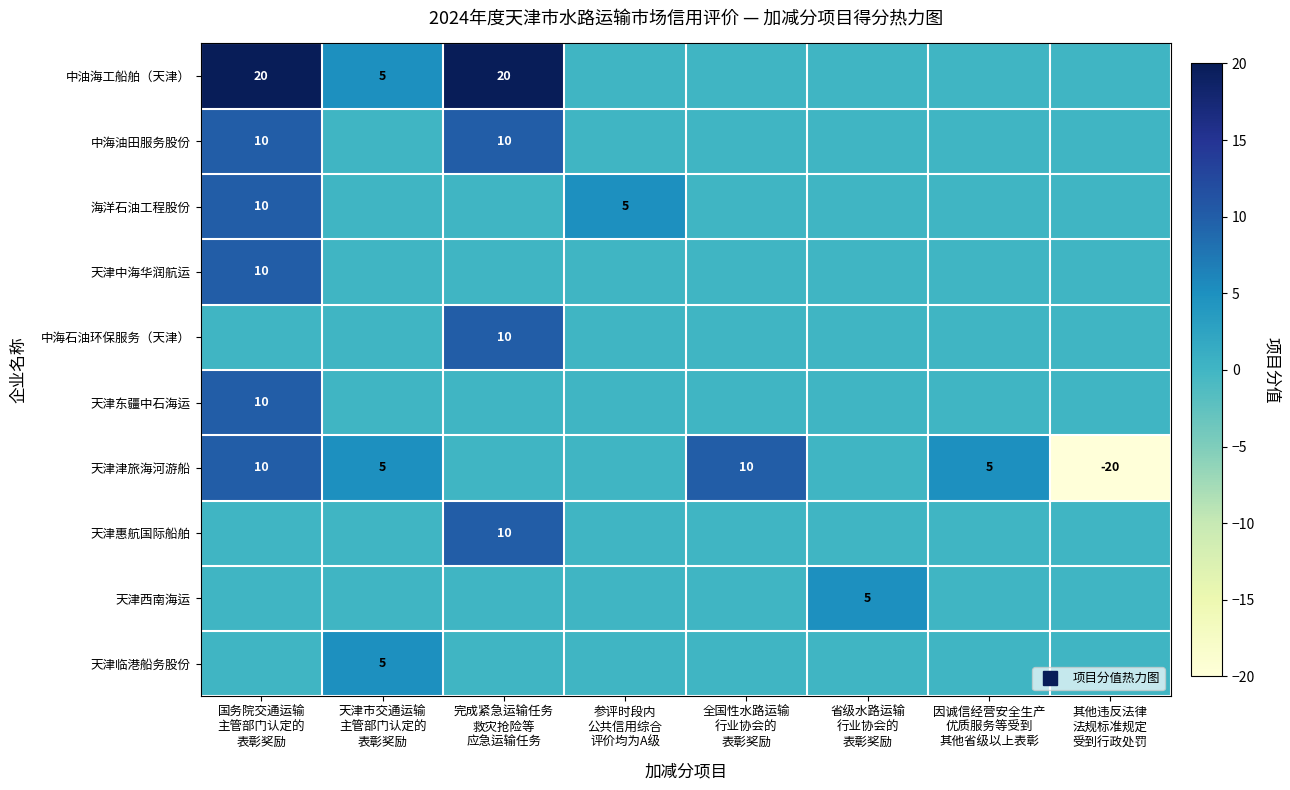

How many positive values does the 天津中海华润航运 series have?

1